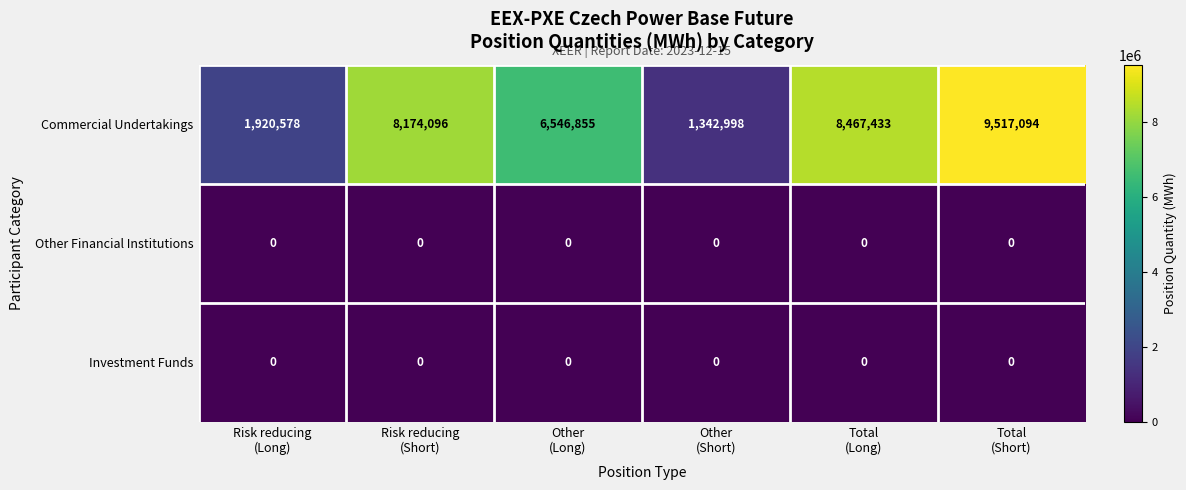

What is the greatest value displayed?

9517094